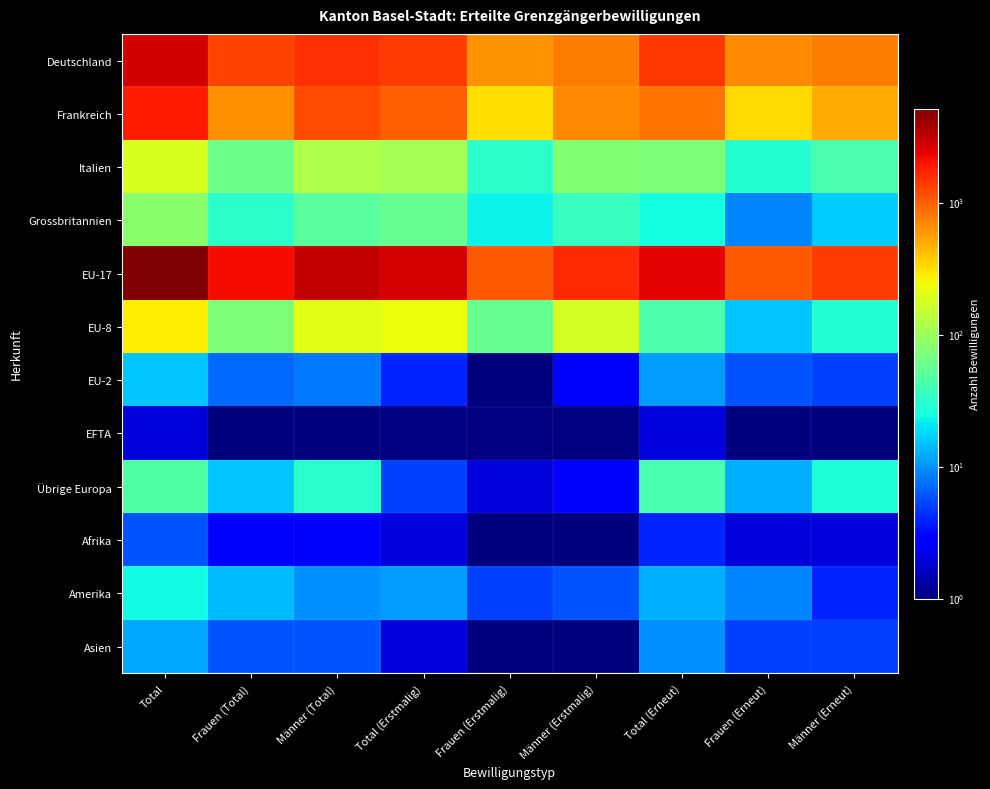

Rank the series by their maximum value, from lowest to highest.

EFTA, Afrika, Asien, EU-2, Amerika, Übrige Europa, Grossbritannien, Italien, EU-8, Frankreich, Deutschland, EU-17